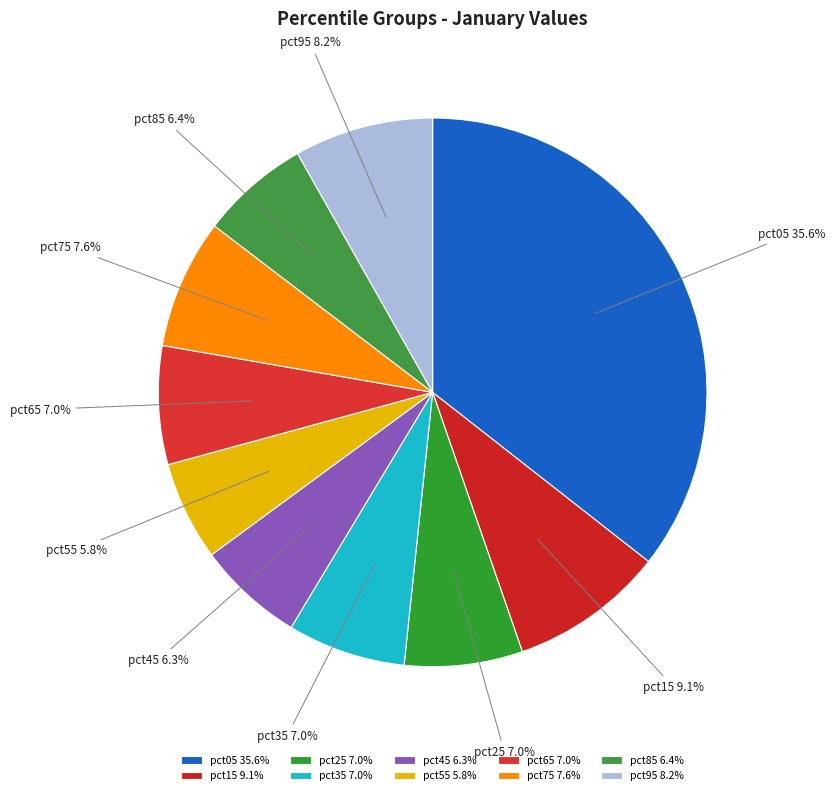

To the nearest percent, what is the average slice percentage?

10%